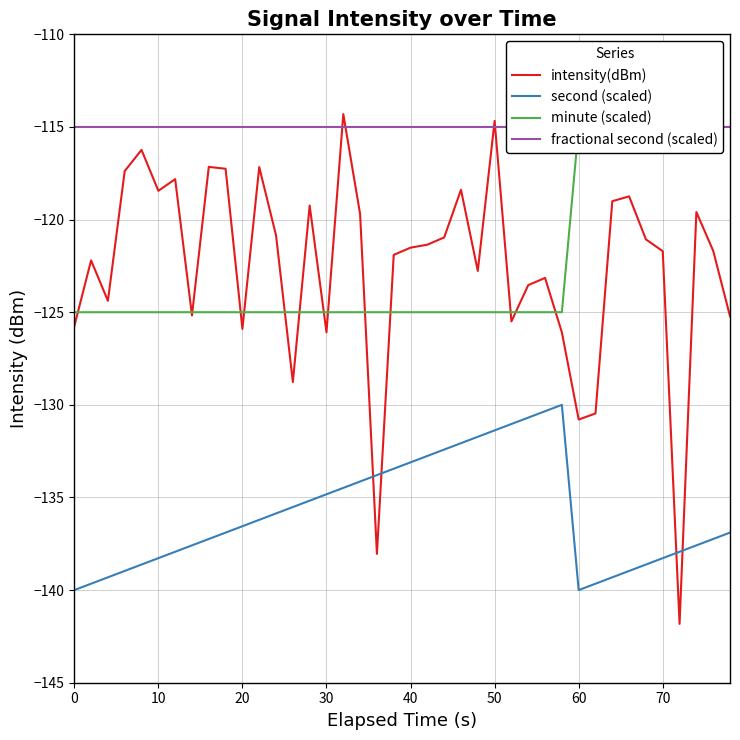

Which series has the widest spread of values?

intensity(dBm)